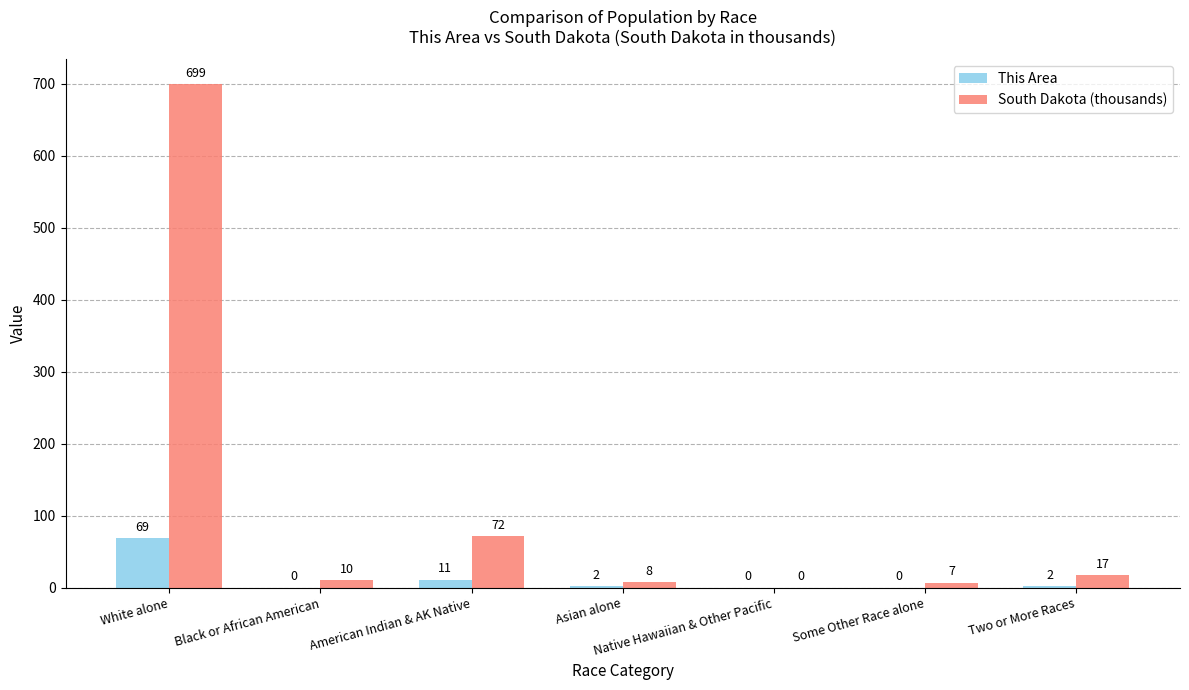

What is the total value across all series at Some Other Race alone?

7